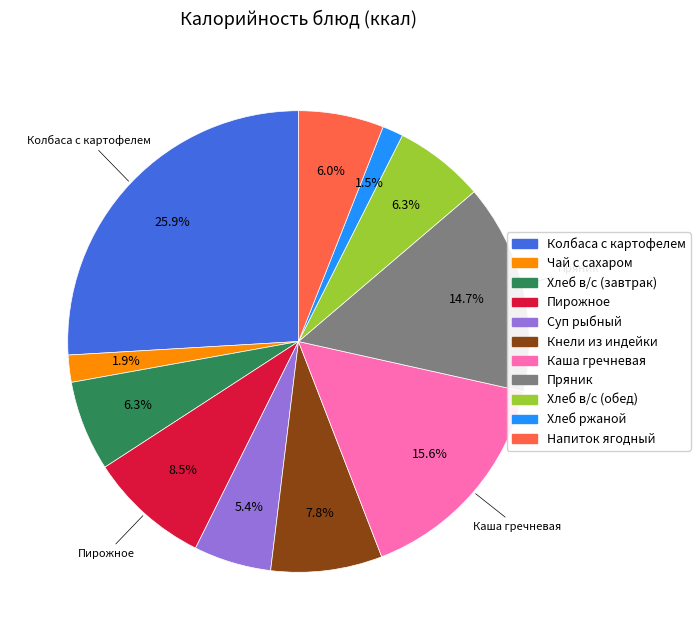

Is there a majority slice in this chart?

No